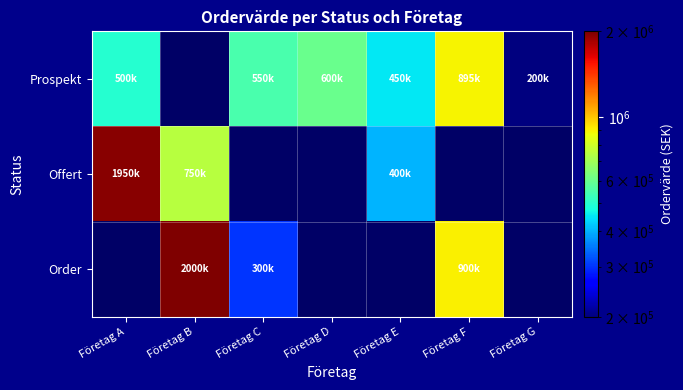

How many data points in Prospekt are less than 450000?

1